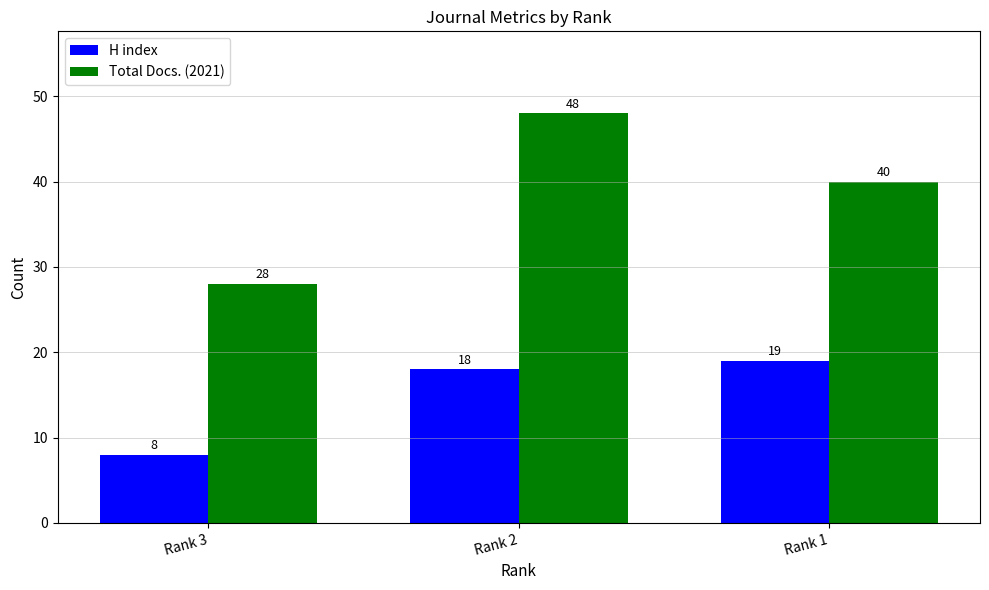

The value of Total Docs. (2021) at Rank 3 is 28. True or false?

True